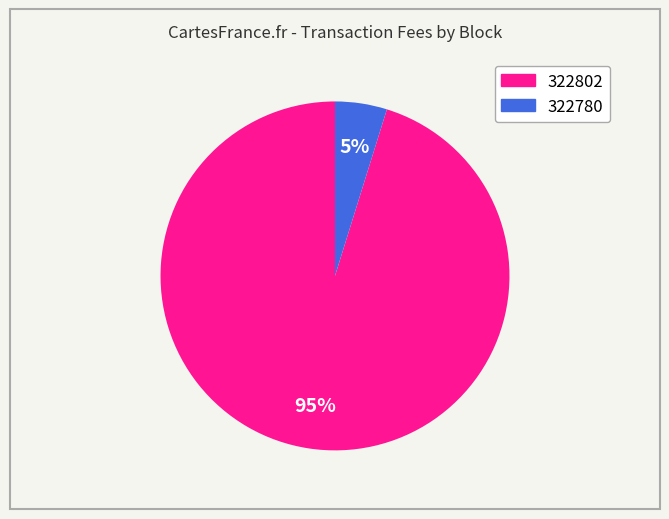

Is it true that 322780 is 5% of the pie?

True